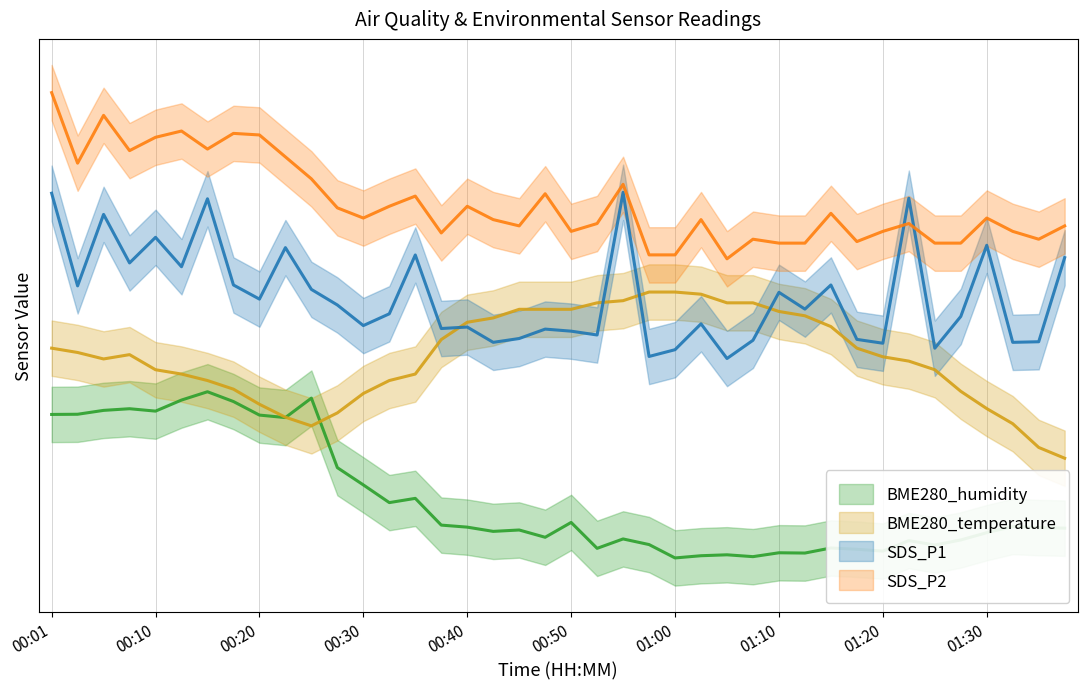

What is the value of the BME280_temperature point at the 34th from the left?

0.4